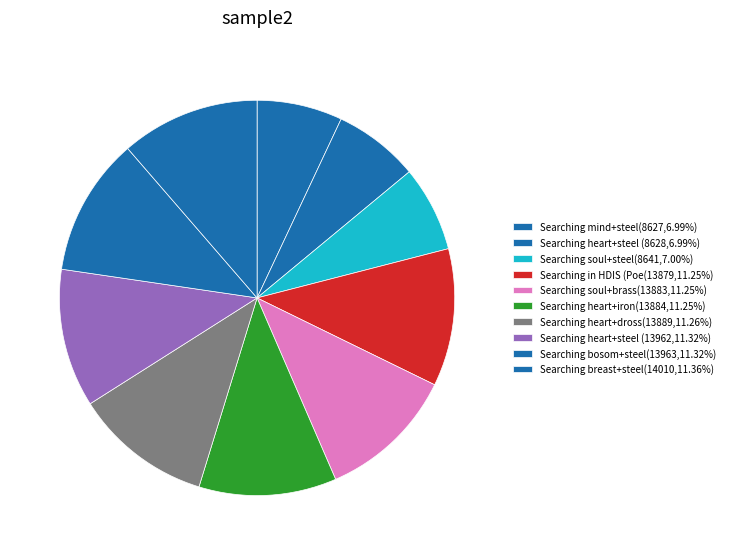

How many slices are in this pie chart?

10